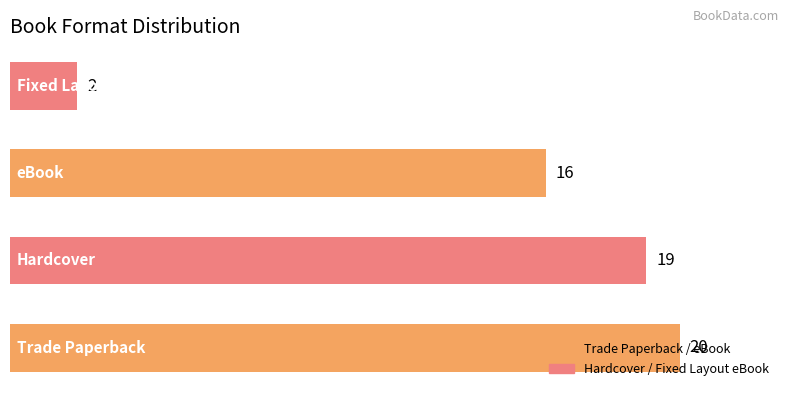

What is the maximum value shown in the chart?

20